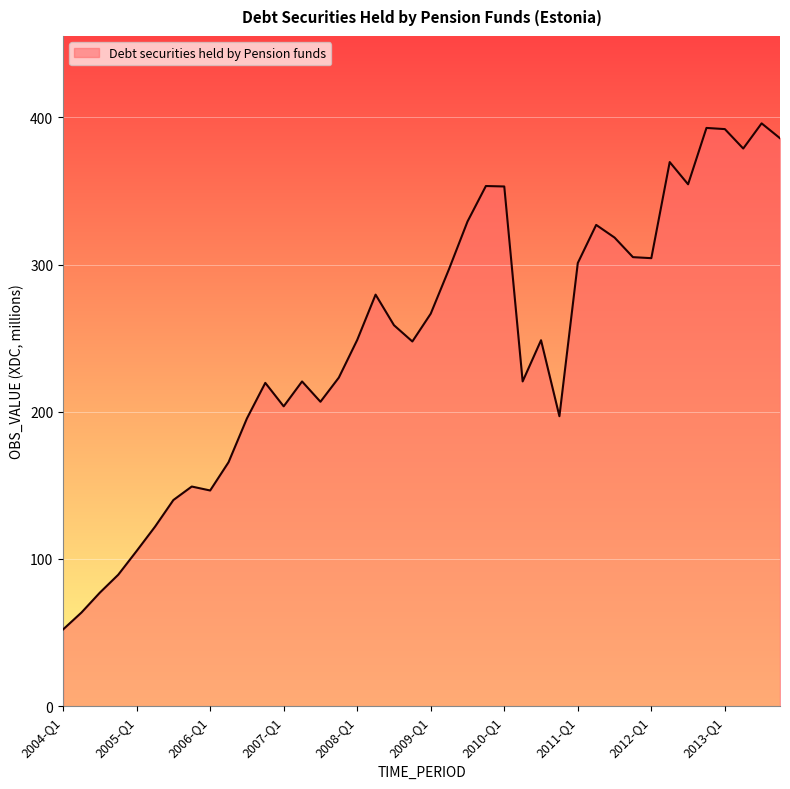

The value at 2006-Q1 is 87.9. True or false?

False